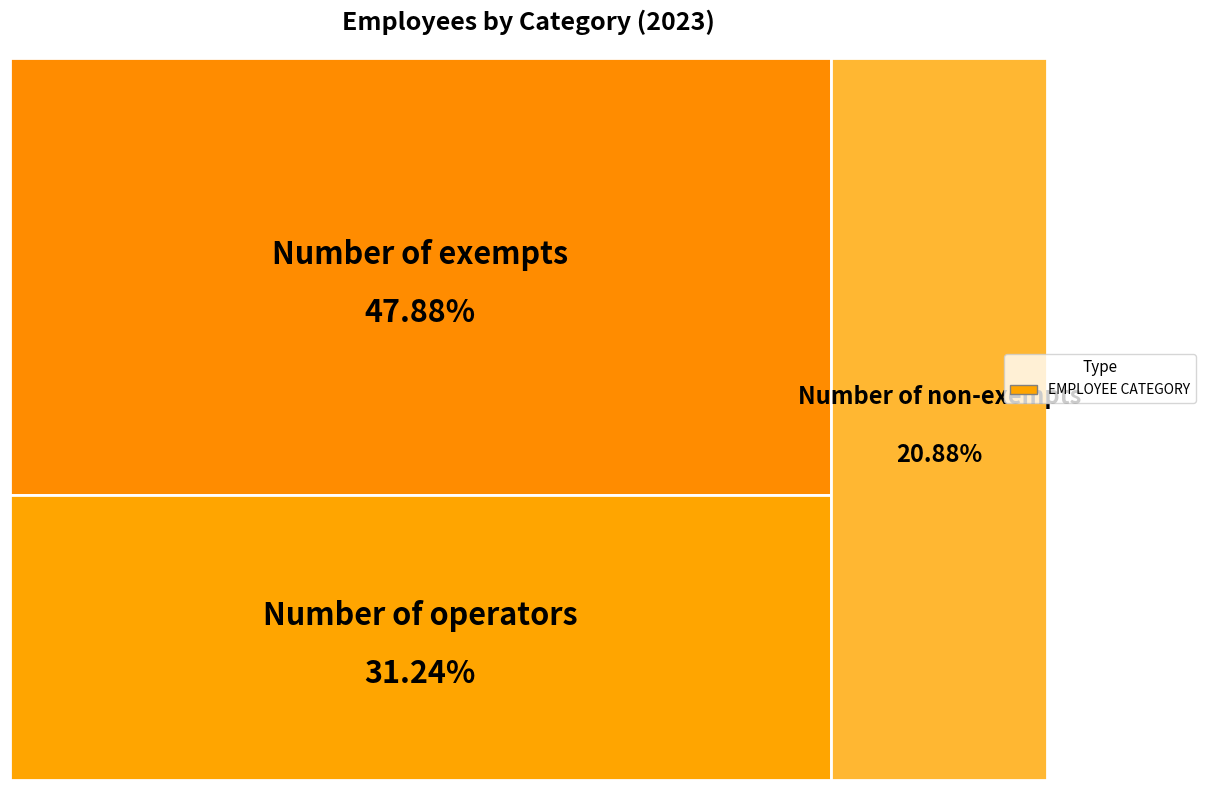

Rank the categories by value from highest to lowest.

Number of exempts, Number of operators, Number of non-exempts